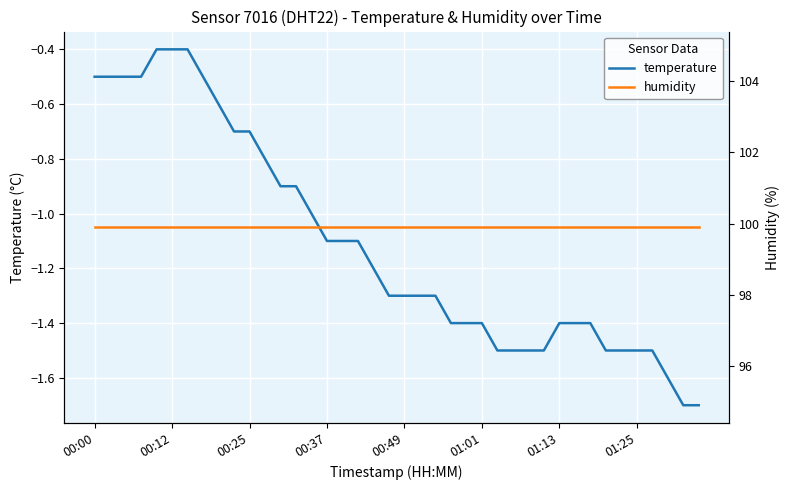

True or false: humidity and temperature cross at least once.

False